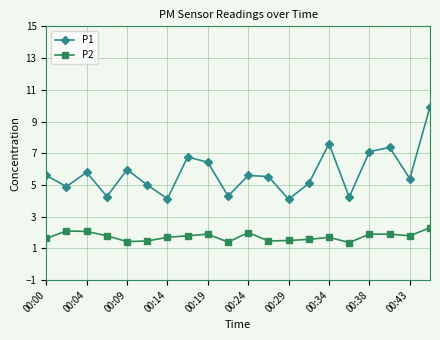

True or false: P1 has more than 0 points higher than both neighbors.

True